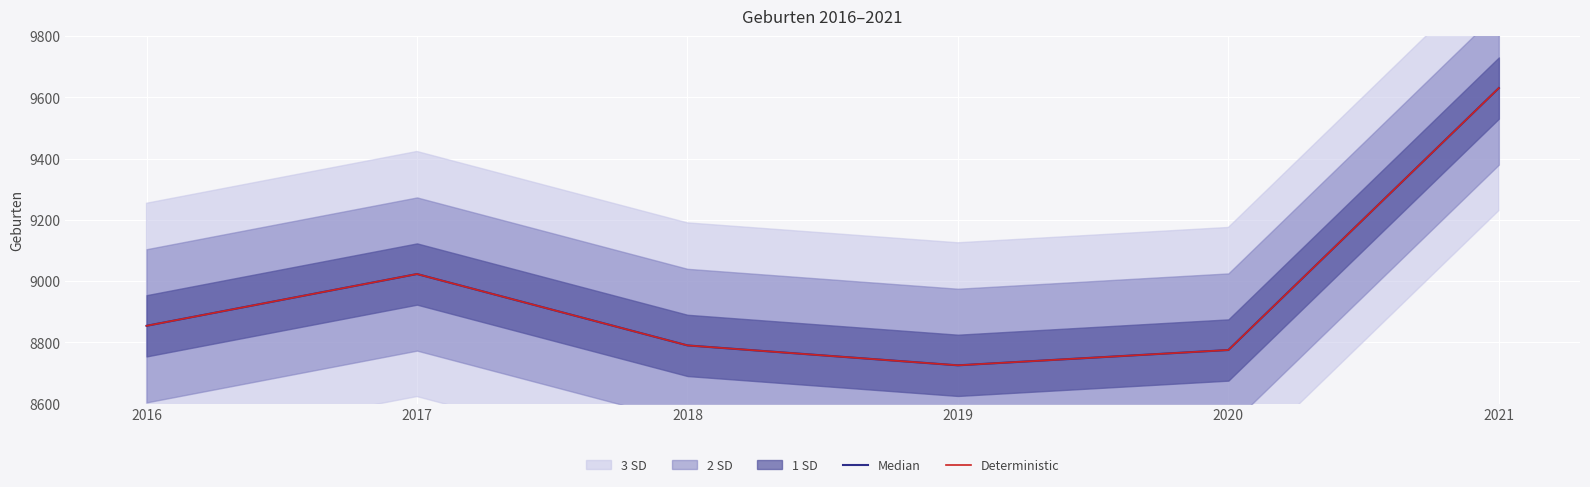

What is the value of the Deterministic point at the 2nd from the left?

9023